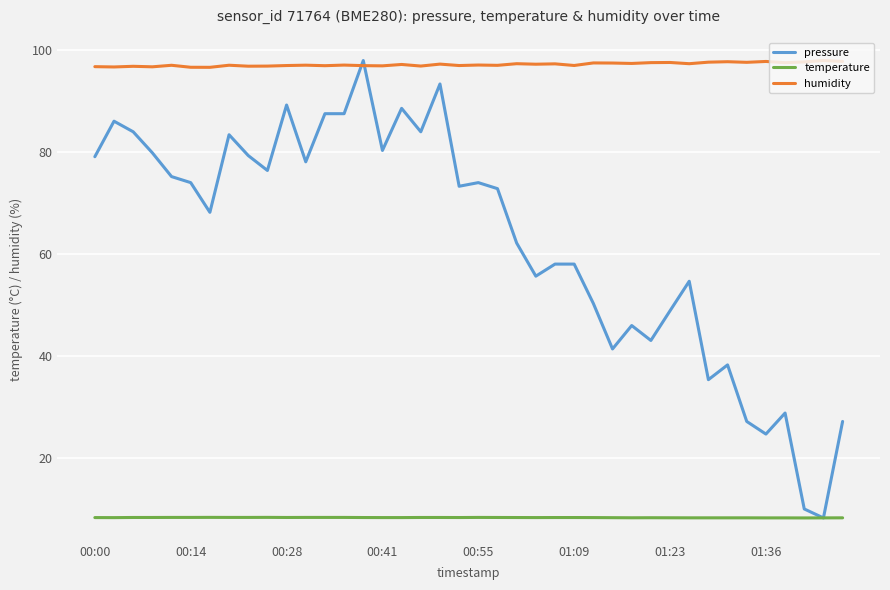

What is the minimum value shown in the chart?

8.3